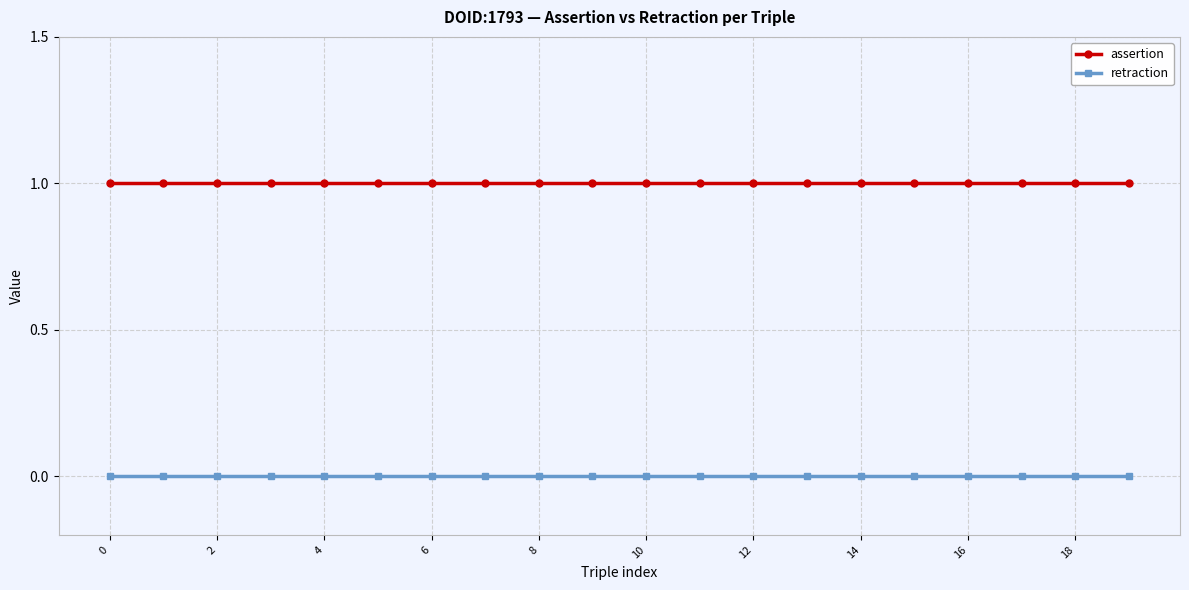

List the series in order of their peak value, lowest first.

retraction, assertion